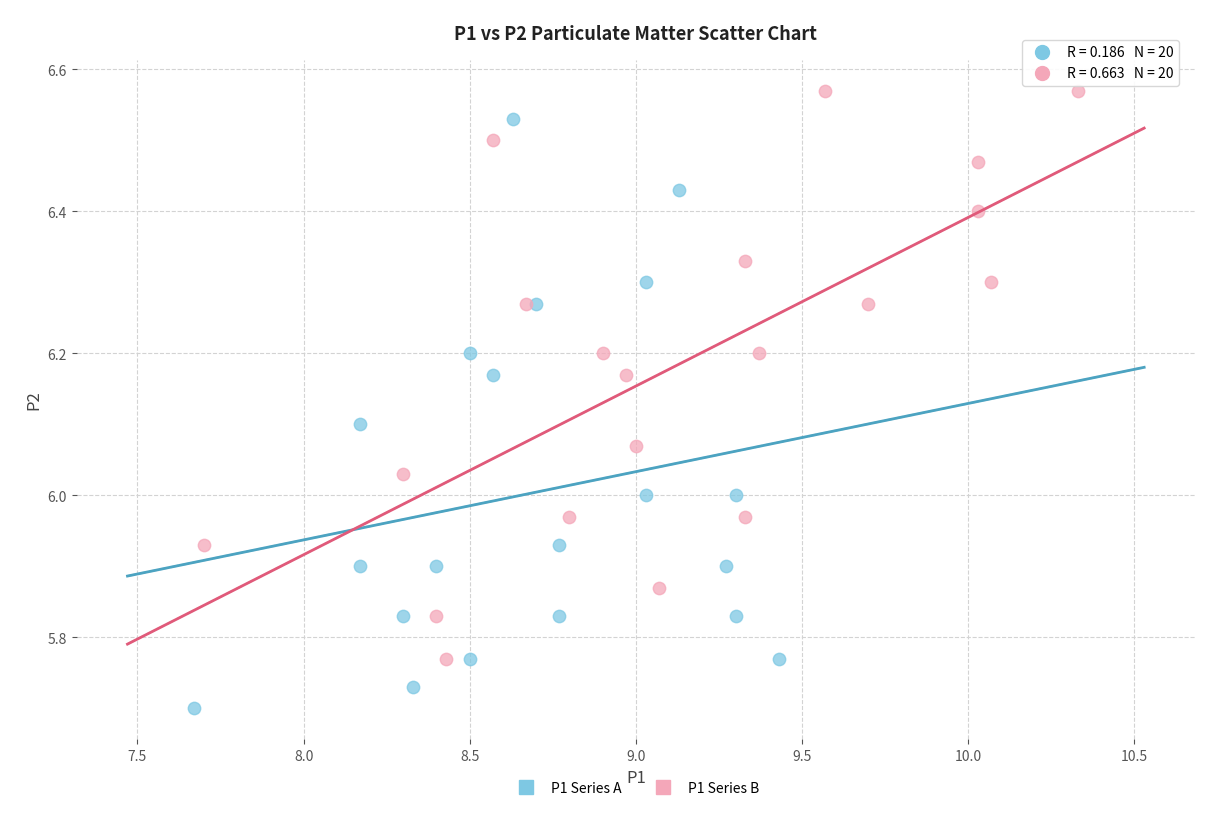

Which series reaches the minimum Y coordinate?

P1 Series A